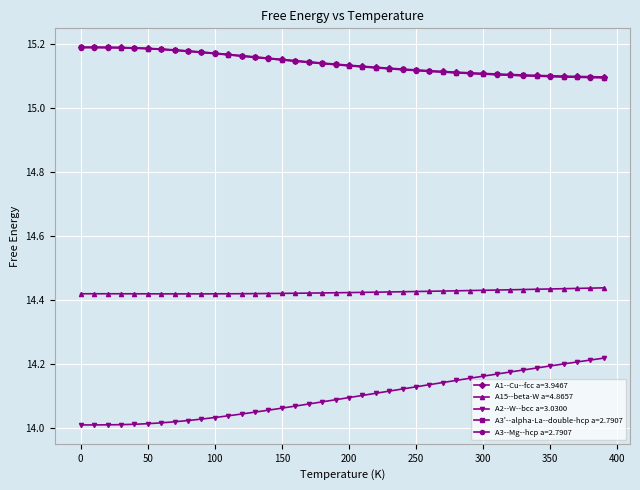

True or false: A15--beta-W a=4.8657 and A3--Mg--hcp a=2.7907 intersect in this chart.

False